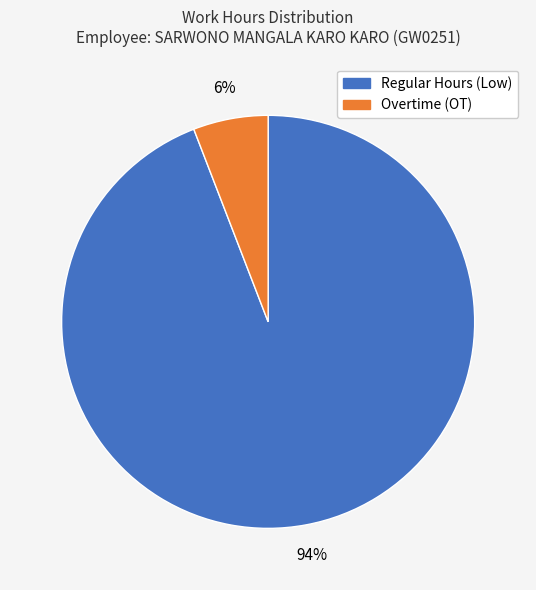

To the nearest percent, what is the difference between the largest and smallest slice percentages?

88%